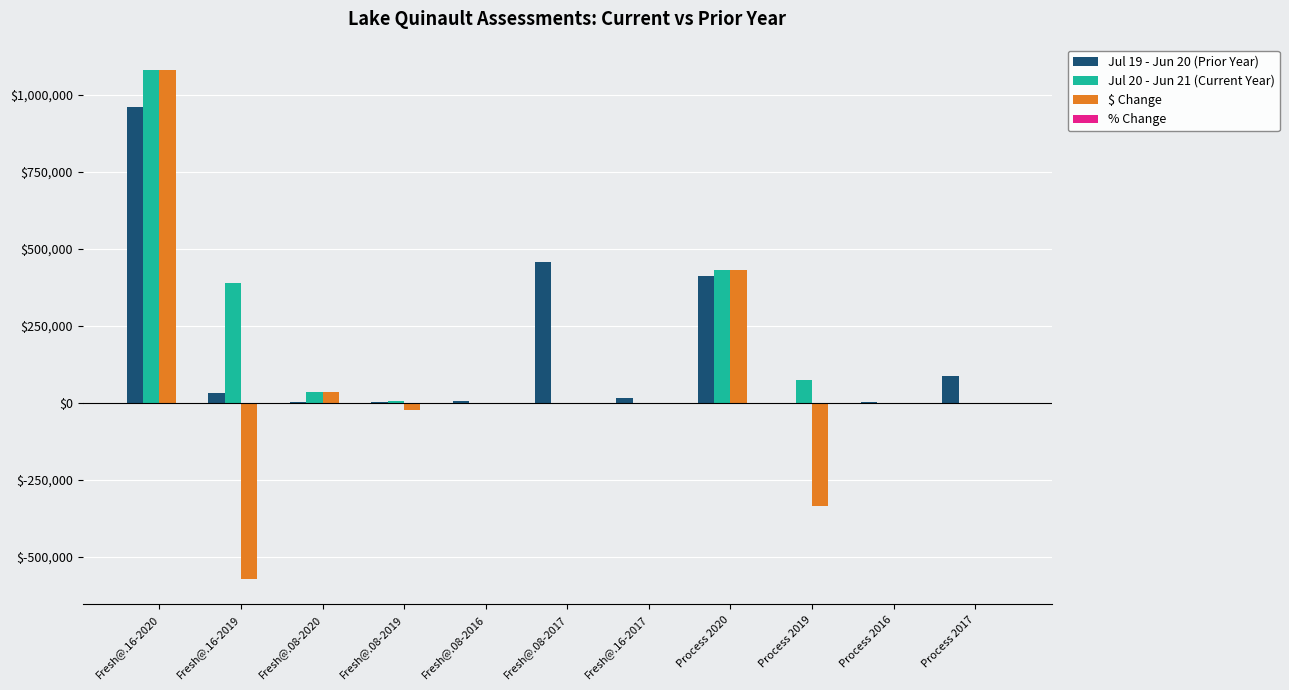

At which category is the sum across all series the highest?

Fresh@.16-2020